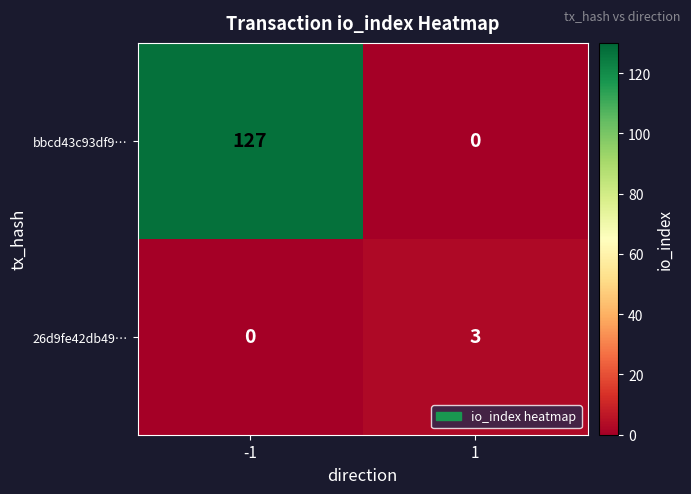

Rank the series by their average value, from highest to lowest.

bbcd43c93df9…, 26d9fe42db49…